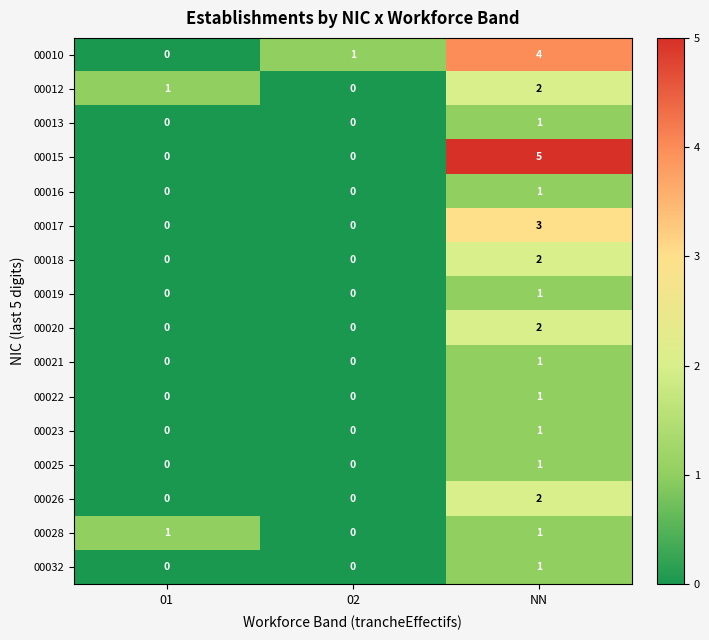

Which category has the highest value in the 00017 series?

NN